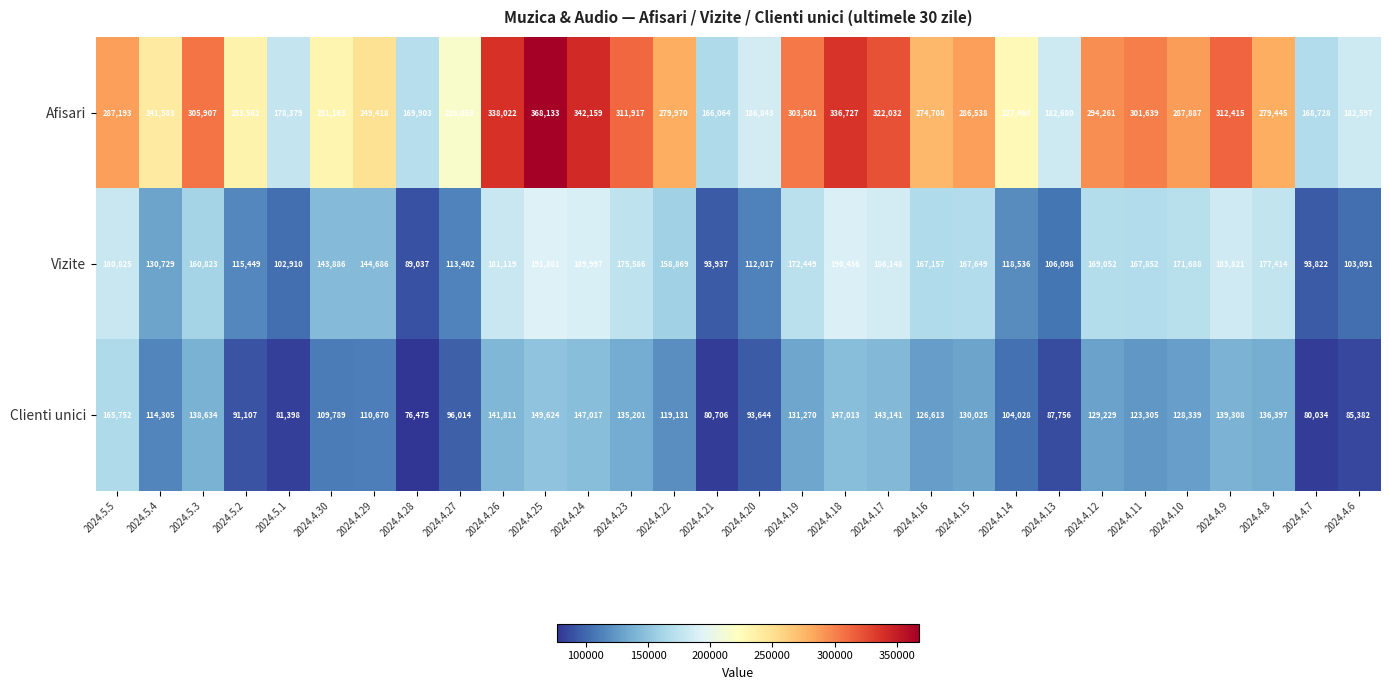

At which label does Vizite first exceed 167157?

2024.5.5